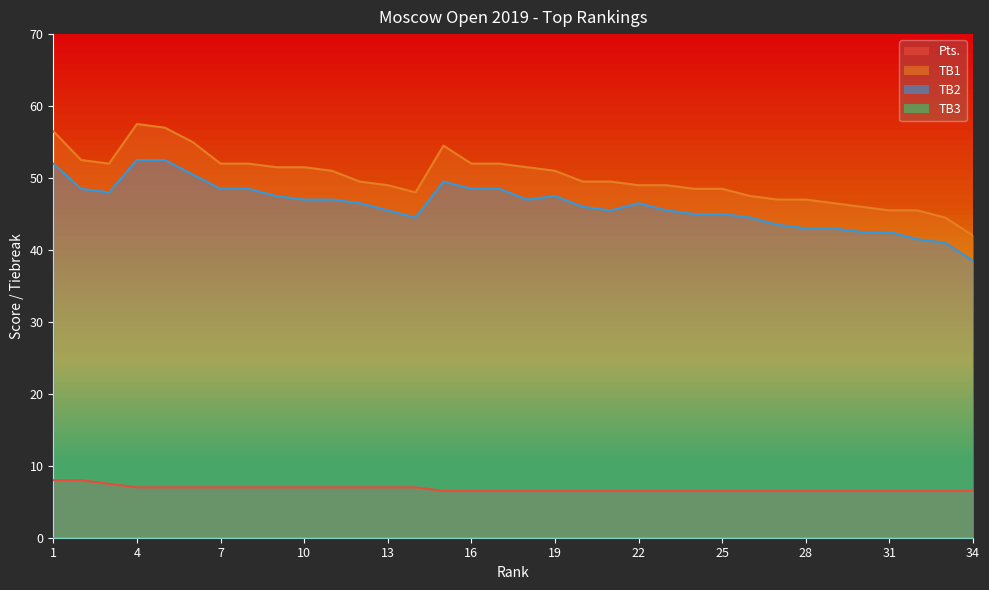

Reading right to left, transcribe all the data shown in this chart.

Pts.: 6.5	6.5	6.5	6.5	6.5	6.5	6.5	6.5	6.5	6.5	6.5	6.5	6.5	6.5	6.5	6.5	6.5	6.5	6.5	6.5	7.0	7.0	7.0	7.0	7.0	7.0	7.0	7.0	7.0	7.0	7.0	7.5	8.0	8.0
TB1: 42.0	44.5	45.5	45.5	46.0	46.5	47.0	47.0	47.5	48.5	48.5	49.0	49.0	49.5	49.5	51.0	51.5	52.0	52.0	54.5	48.0	49.0	49.5	51.0	51.5	51.5	52.0	52.0	55.0	57.0	57.5	52.0	52.5	56.5
TB2: 38.5	41.0	41.5	42.5	42.5	43.0	43.0	43.5	44.5	45.0	45.0	45.5	46.5	45.5	46.0	47.5	47.0	48.5	48.5	49.5	44.5	45.5	46.5	47.0	47.0	47.5	48.5	48.5	50.5	52.5	52.5	48.0	48.5	52.0